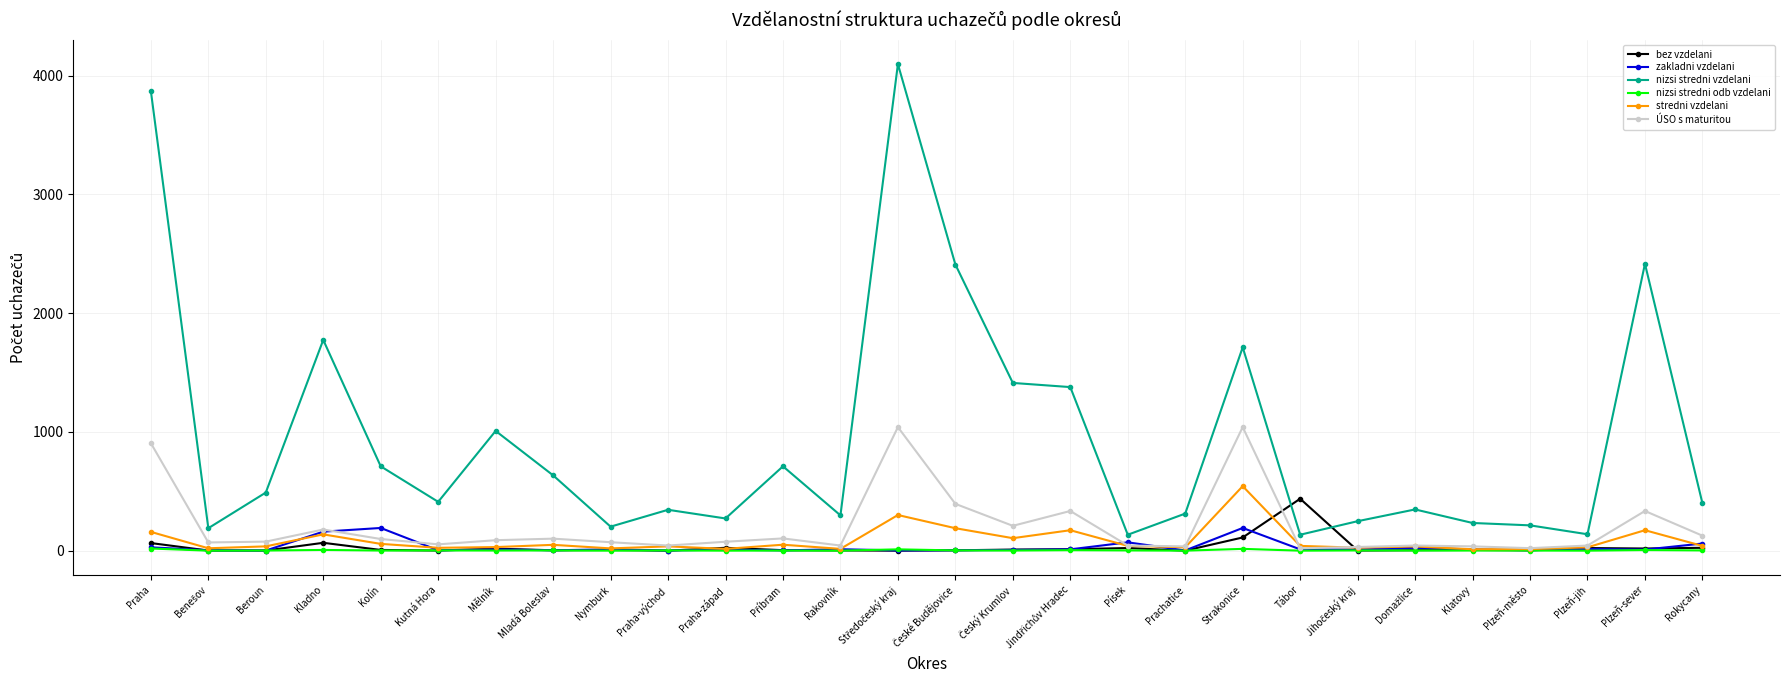

True or false: bez vzdelani and nizsi stredni vzdelani cross at least once.

True